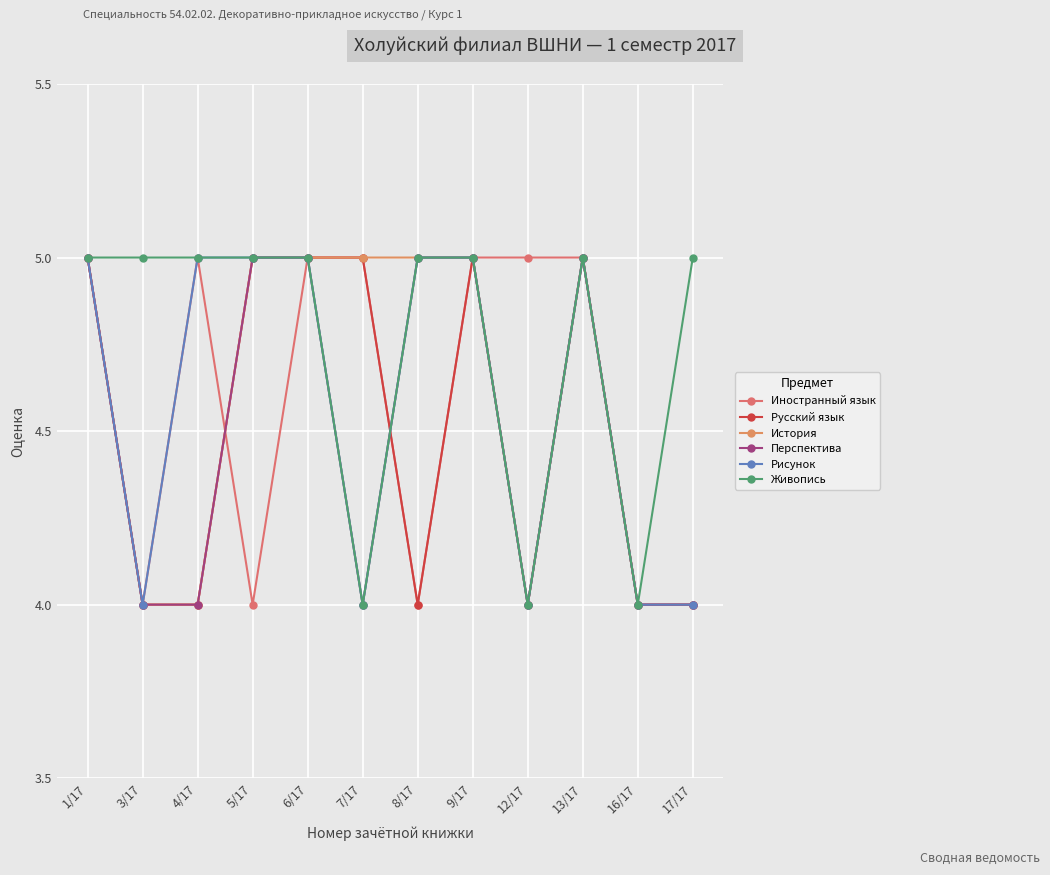

What is the minimum value for История?

4